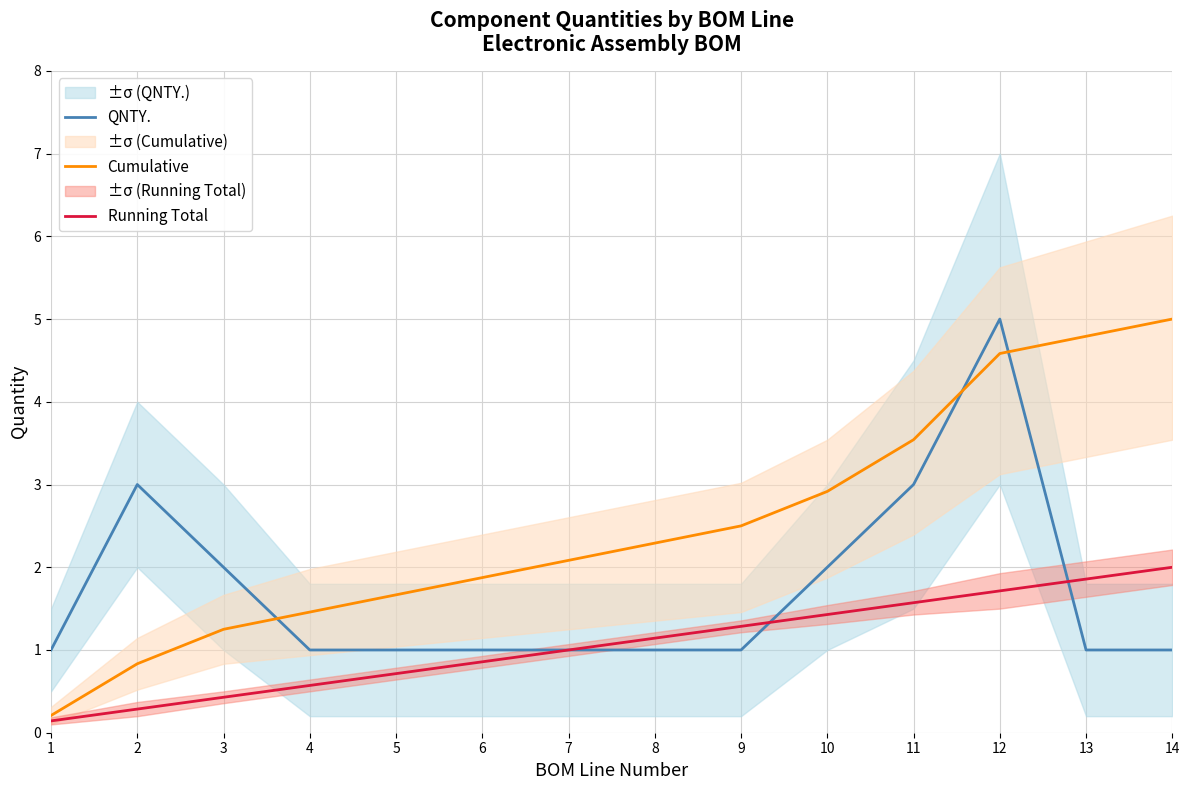

Reading left to right, what are all the values shown in this chart?

QNTY.: 1=1.0	2=3.0	3=2.0	4=1.0	5=1.0	6=1.0	7=1.0	8=1.0	9=1.0	10=2.0	11=3.0	12=5.0	13=1.0	14=1.0
Cumulative: 1=0.2	2=0.8	3=1.2	4=1.5	5=1.7	6=1.9	7=2.1	8=2.3	9=2.5	10=2.9	11=3.5	12=4.6	13=4.8	14=5.0
Running Total: 1=0.1	2=0.3	3=0.4	4=0.6	5=0.7	6=0.9	7=1.0	8=1.1	9=1.3	10=1.4	11=1.6	12=1.7	13=1.9	14=2.0